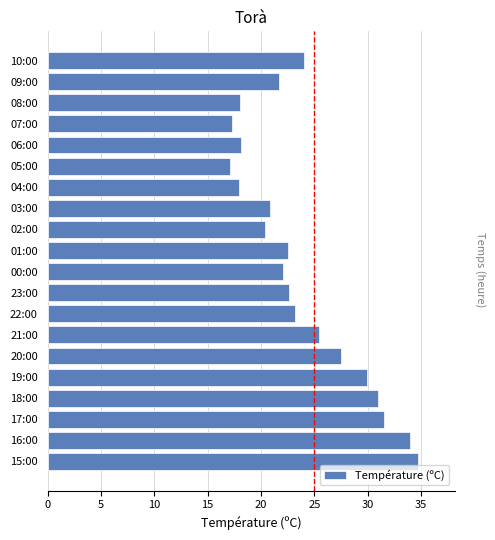

Are the bars horizontal?

Yes